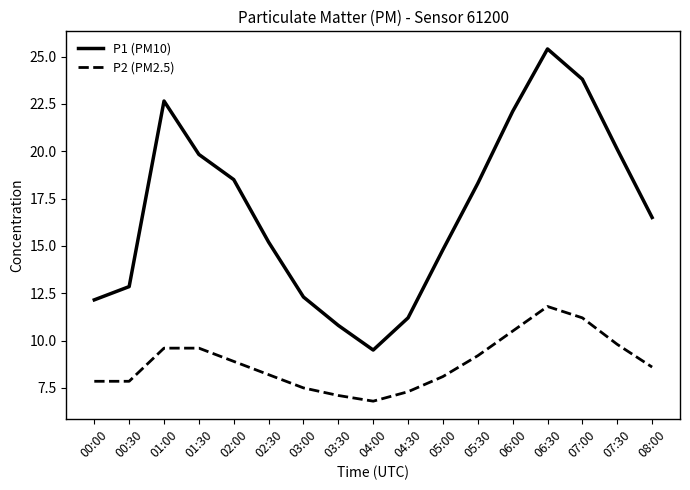

Is this an area chart (filled region under the line)?

No